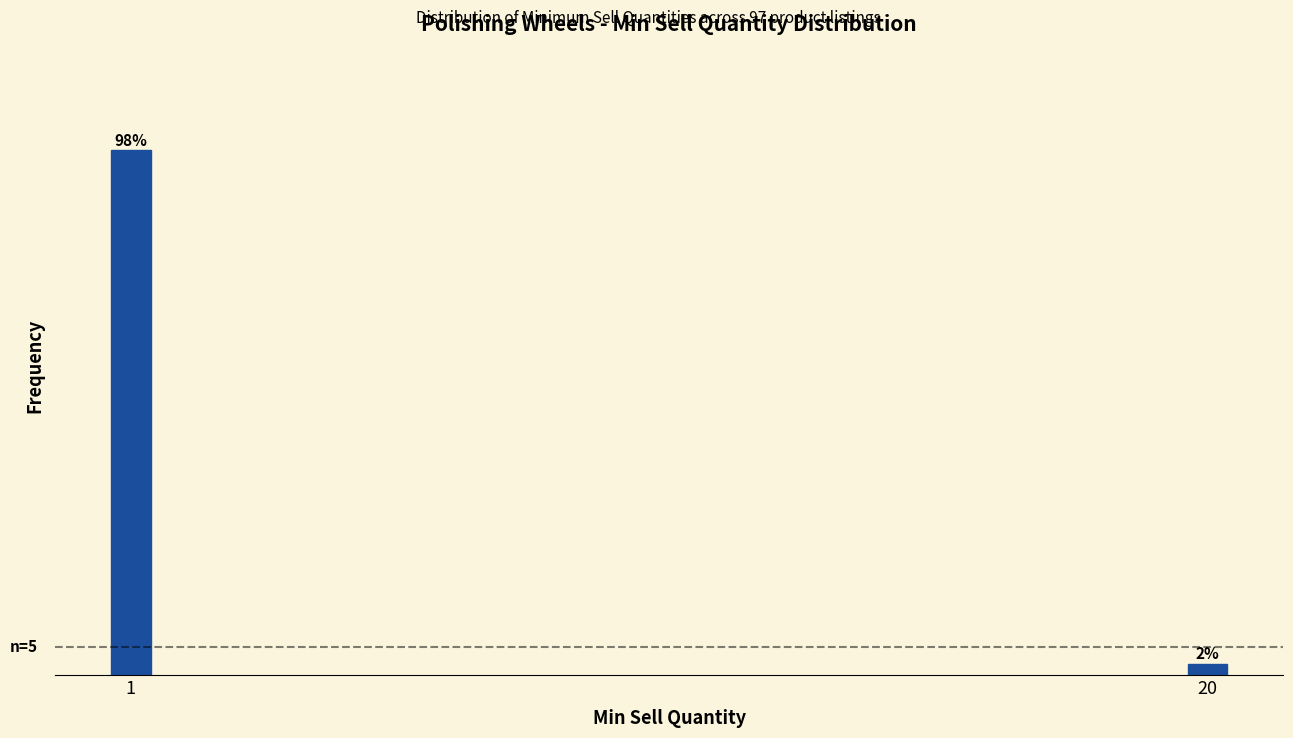

Rank the categories by value from highest to lowest.

1, 20